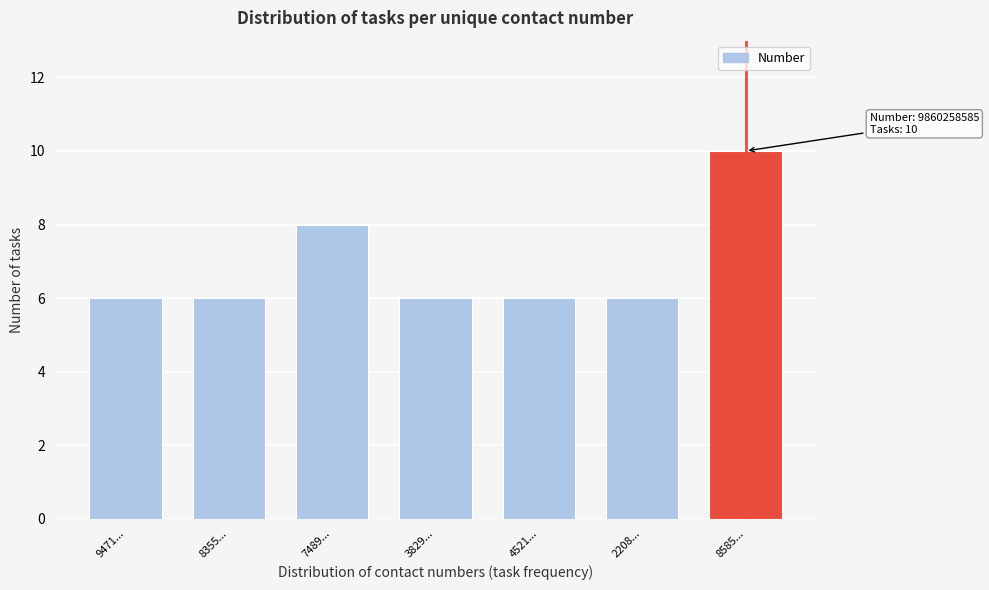

Reading left to right, what are all the values shown in this chart?

9471...=6	8355...=6	7489...=8	3829...=6	4521...=6	2208...=6	8585...=10